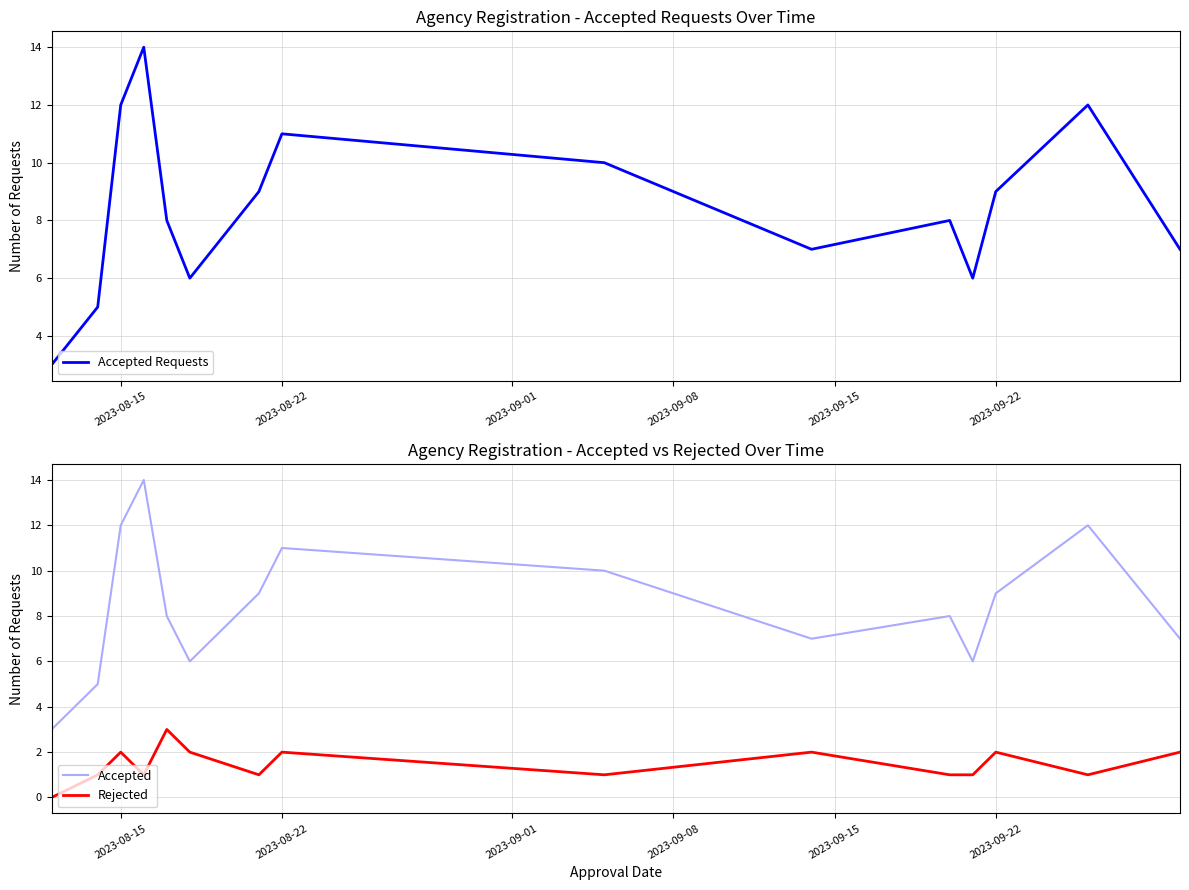

What is the difference between the maximum and second lowest values in the Rejected series?

2